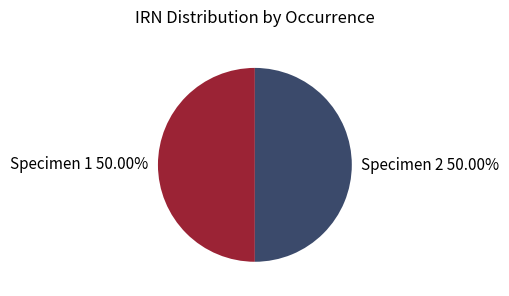

Combined, do Specimen 1 50.00% and Specimen 2 50.00% account for over 50%?

Yes